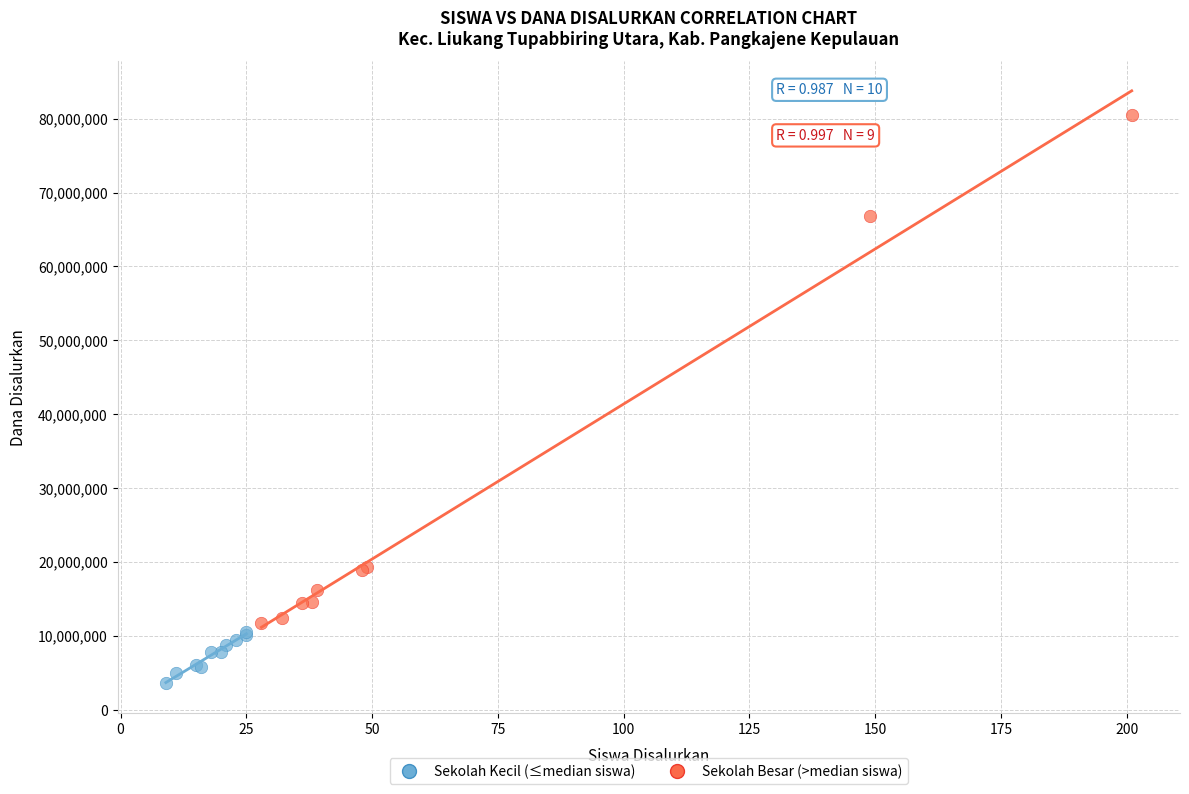

Which series has the widest spread of Y values?

Sekolah Besar (>median siswa)